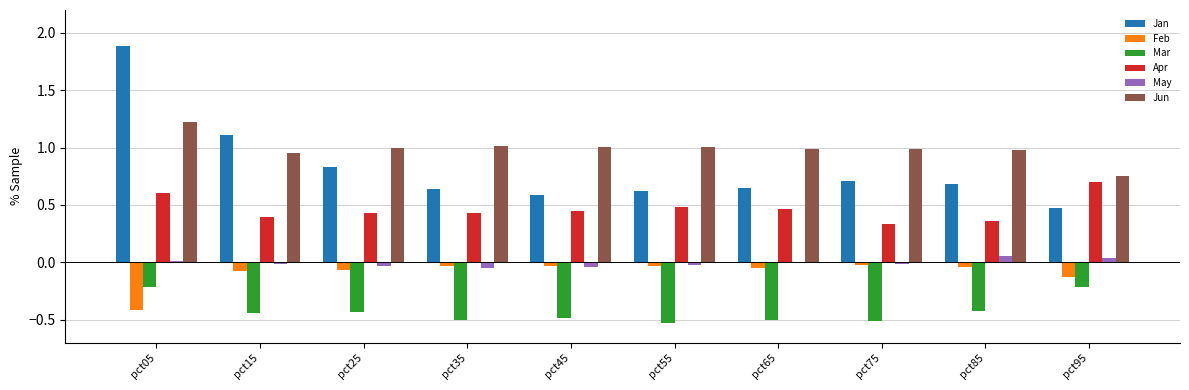

Which series changed the most between pct05 and pct85?

Jan